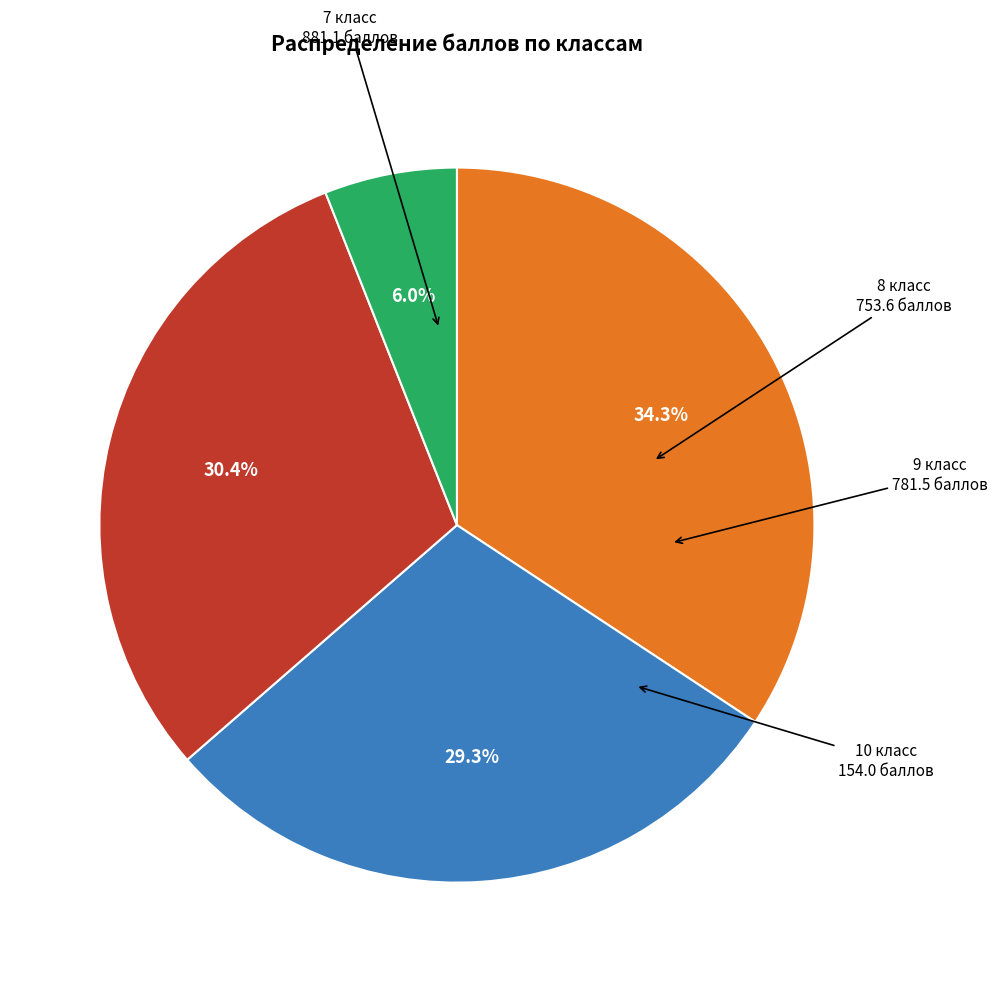

Does any single category account for the majority?

No